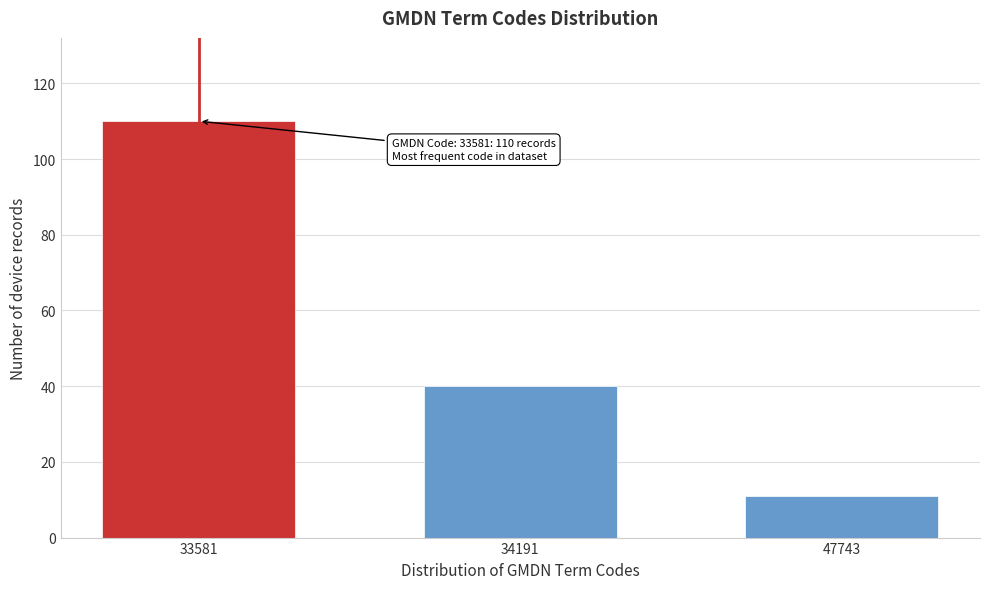

Reading right to left, transcribe all the data shown in this chart.

47743=11	34191=40	33581=110